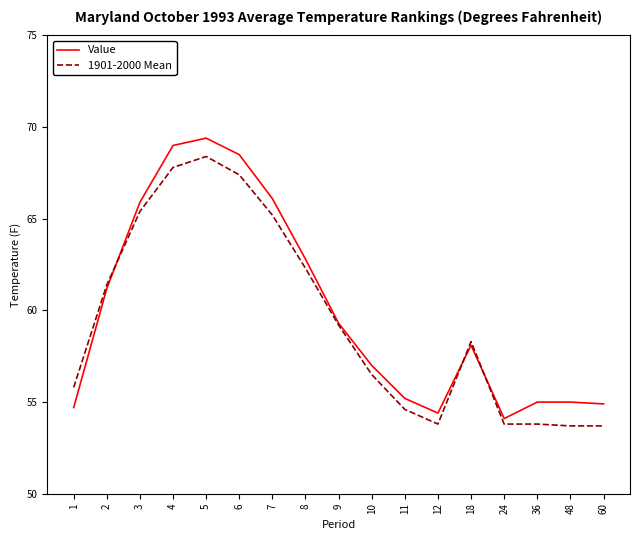

What is the greatest value displayed?

69.4